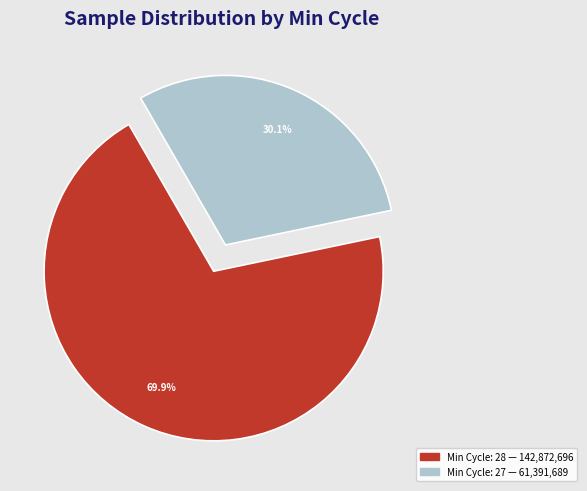

Is there a majority slice in this chart?

Yes